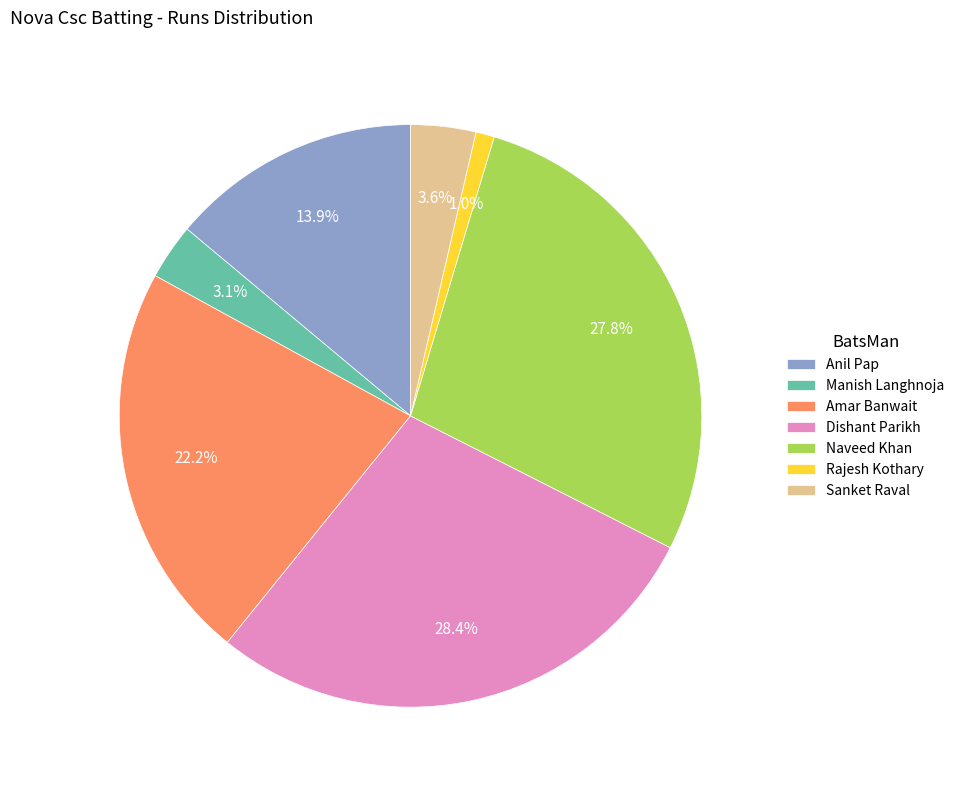

To the nearest percent, what percentage of the pie is Anil Pap?

14%